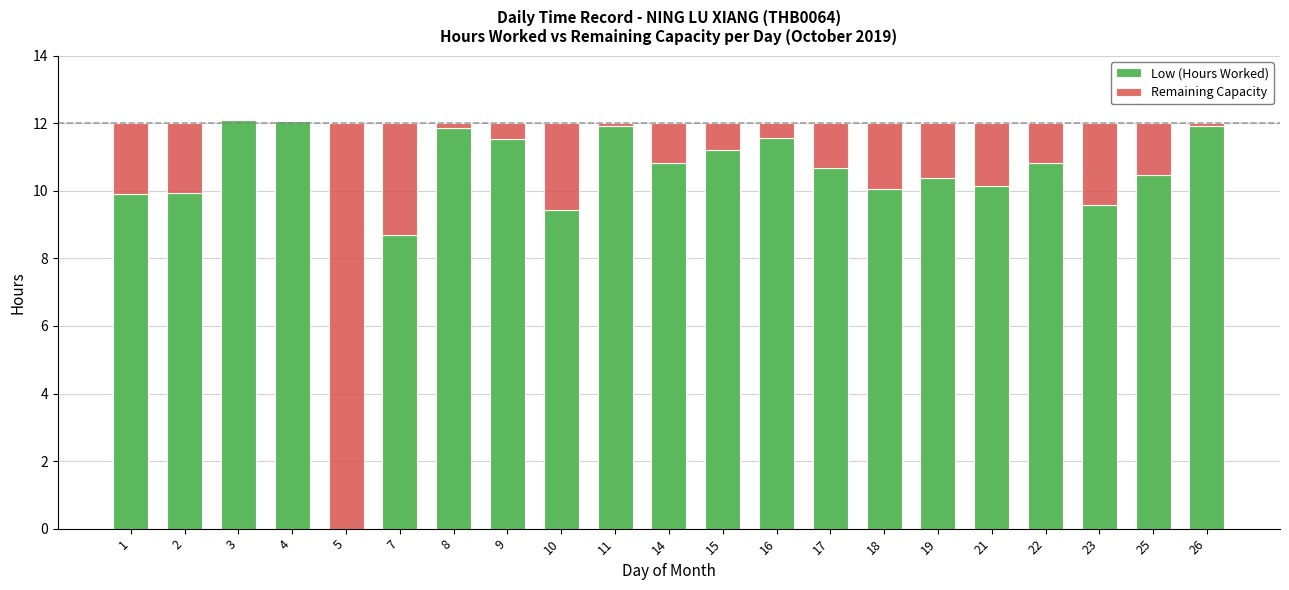

What is the maximum value for Low (Hours Worked)?

12.1